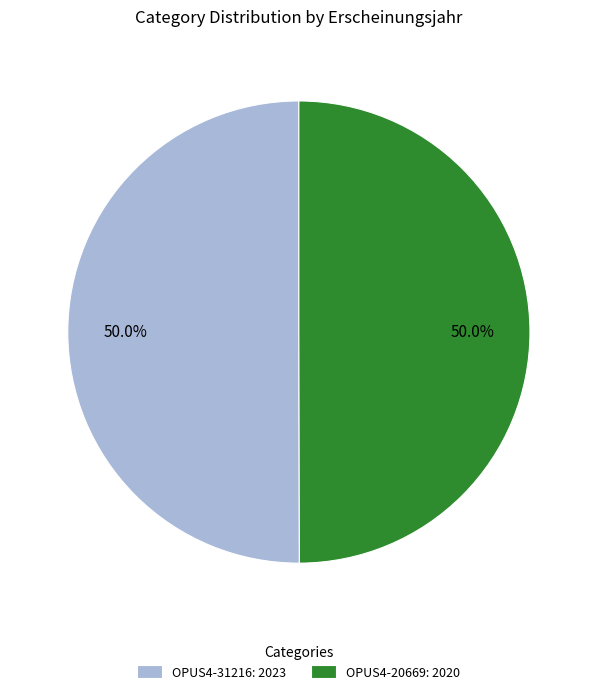

Approximately how many times larger is the value at OPUS4-20669: 2020 compared to OPUS4-31216: 2023?

1.0